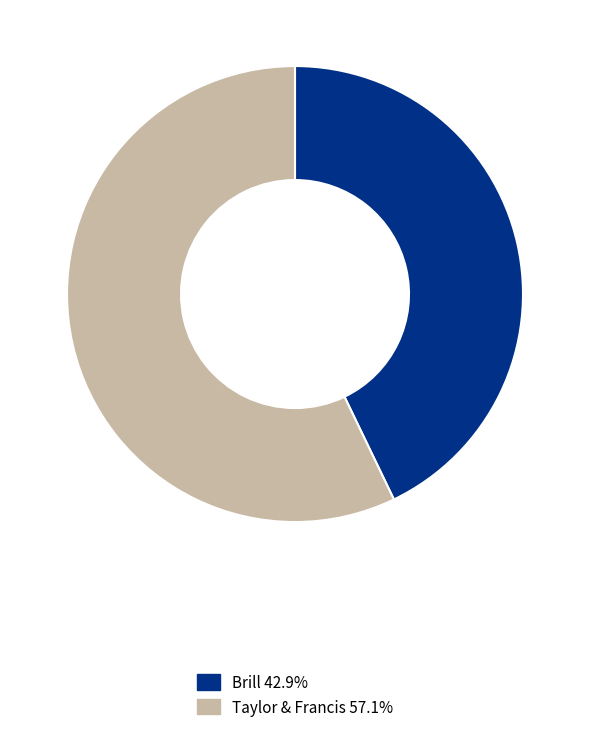

Do Brill and Taylor & Francis together represent more than half of the pie?

Yes